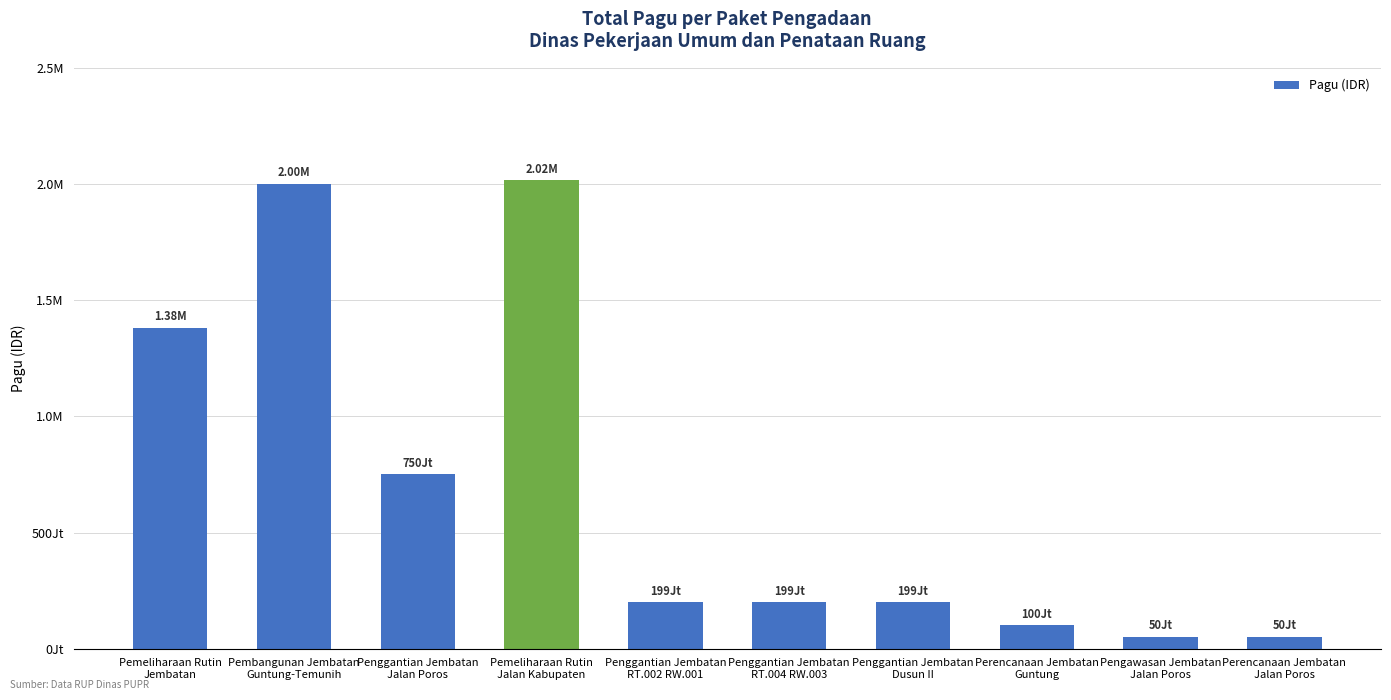

Reading left to right, transcribe all the data shown in this chart.

Pemeliharaan Rutin
Jembatan=1380000000	Pembangunan Jembatan
Guntung-Temunih=2000000000	Penggantian Jembatan
Jalan Poros=750000000	Pemeliharaan Rutin
Jalan Kabupaten=2015760780	Penggantian Jembatan
RT.002 RW.001=198950000	Penggantian Jembatan
RT.004 RW.003=198950000	Penggantian Jembatan
Dusun II=198950000	Perencanaan Jembatan
Guntung=100000000	Pengawasan Jembatan
Jalan Poros=50000000	Perencanaan Jembatan
Jalan Poros=50000000